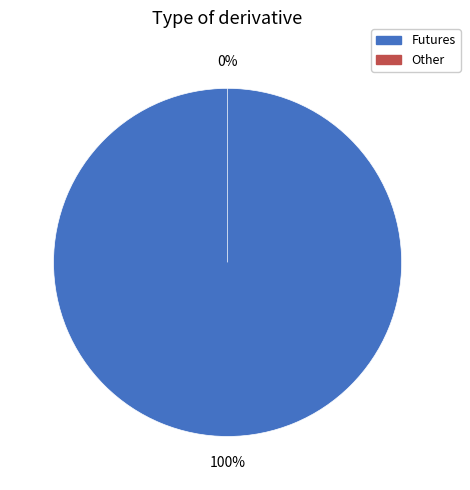

To the nearest percent, what is the difference between the largest and smallest slice percentages?

100%